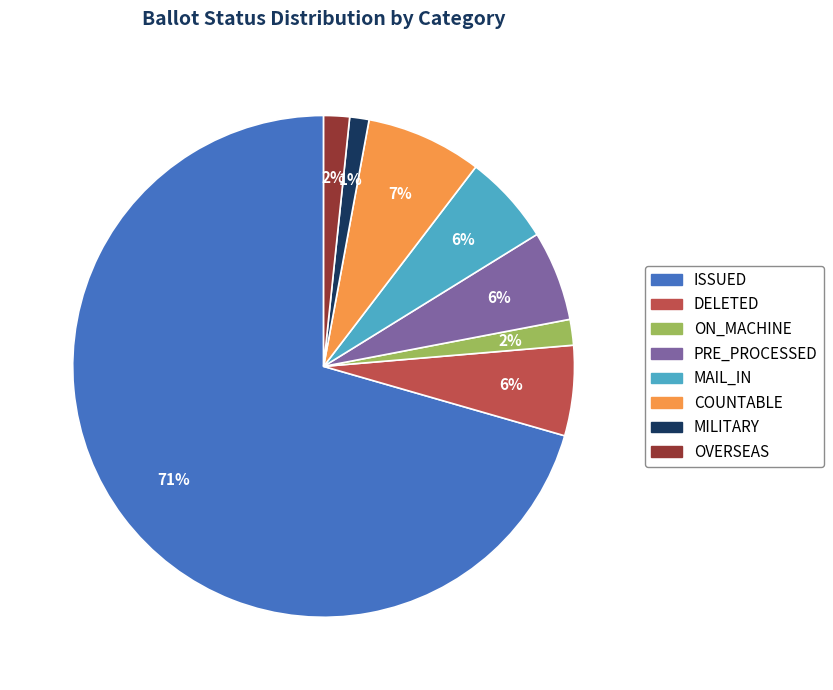

Is there any slice that represents more than half of the pie?

Yes